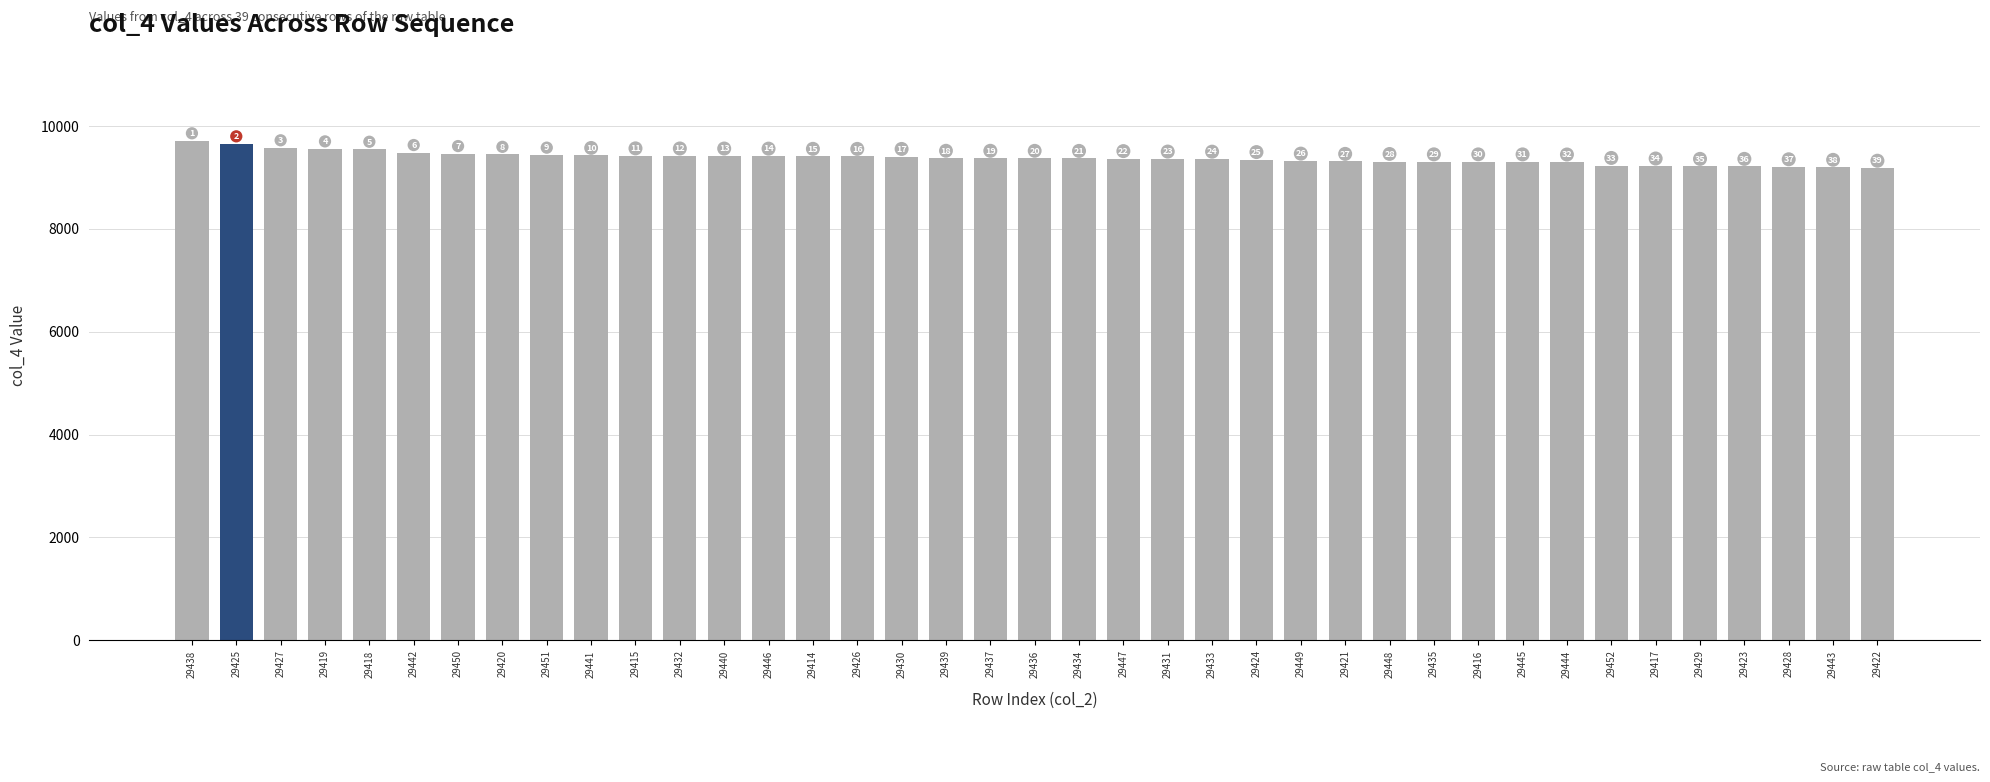

List the labels in order of value, smallest first.

29422, 29443, 29428, 29429, 29423, 29417, 29452, 29444, 29445, 29435, 29416, 29448, 29421, 29449, 29424, 29433, 29431, 29447, 29434, 29437, 29436, 29439, 29430, 29426, 29414, 29446, 29440, 29432, 29415, 29441, 29451, 29420, 29450, 29442, 29418, 29419, 29427, 29425, 29438